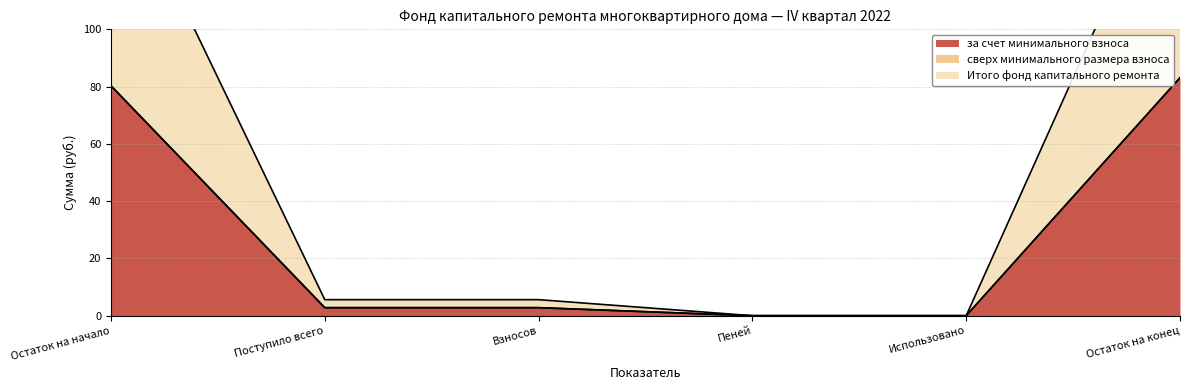

True or false: за счет минимального взноса has a value of 0.0 at Пеней.

True